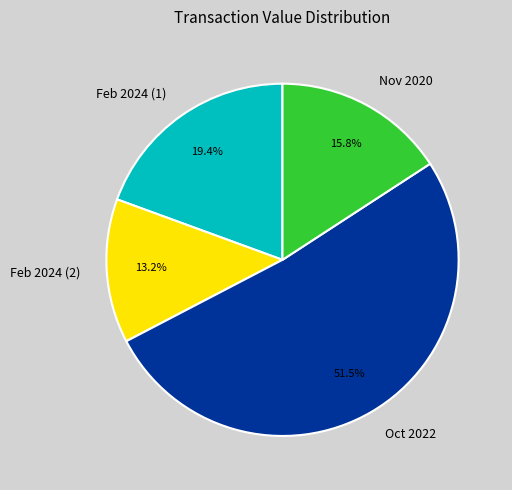

What is the smallest slice in the pie chart?

Feb 2024 (2)